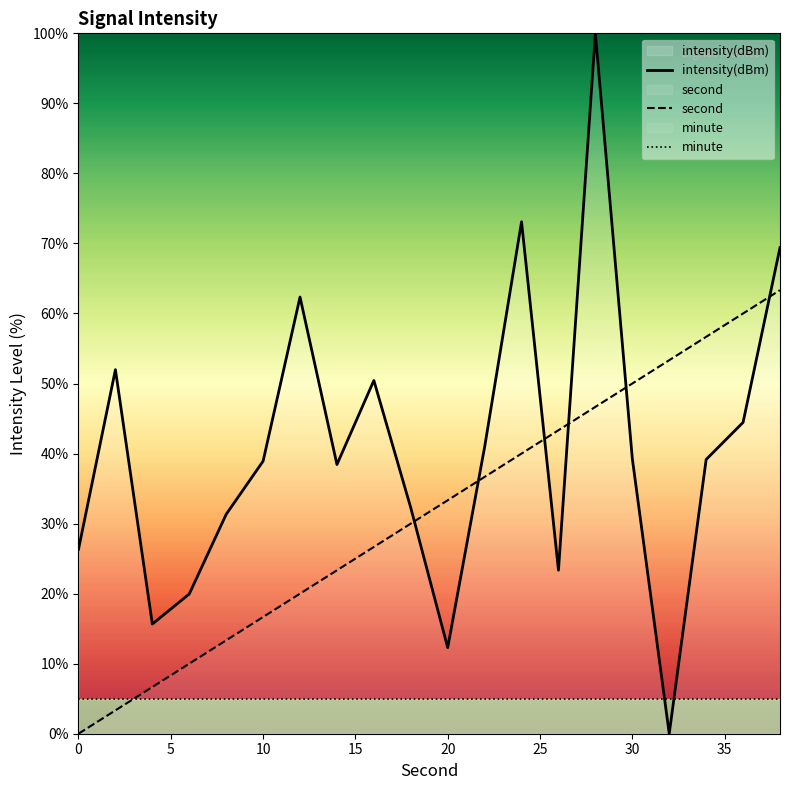

Is this an area chart (filled region under the line)?

No